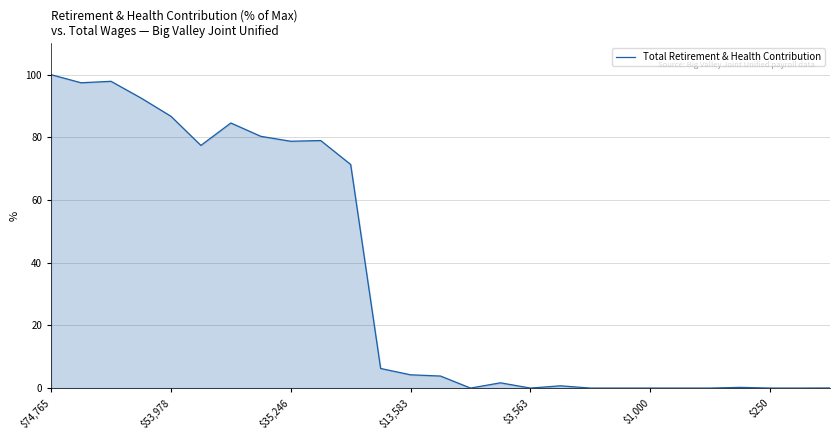

What is the difference between the maximum and minimum values?

100.0